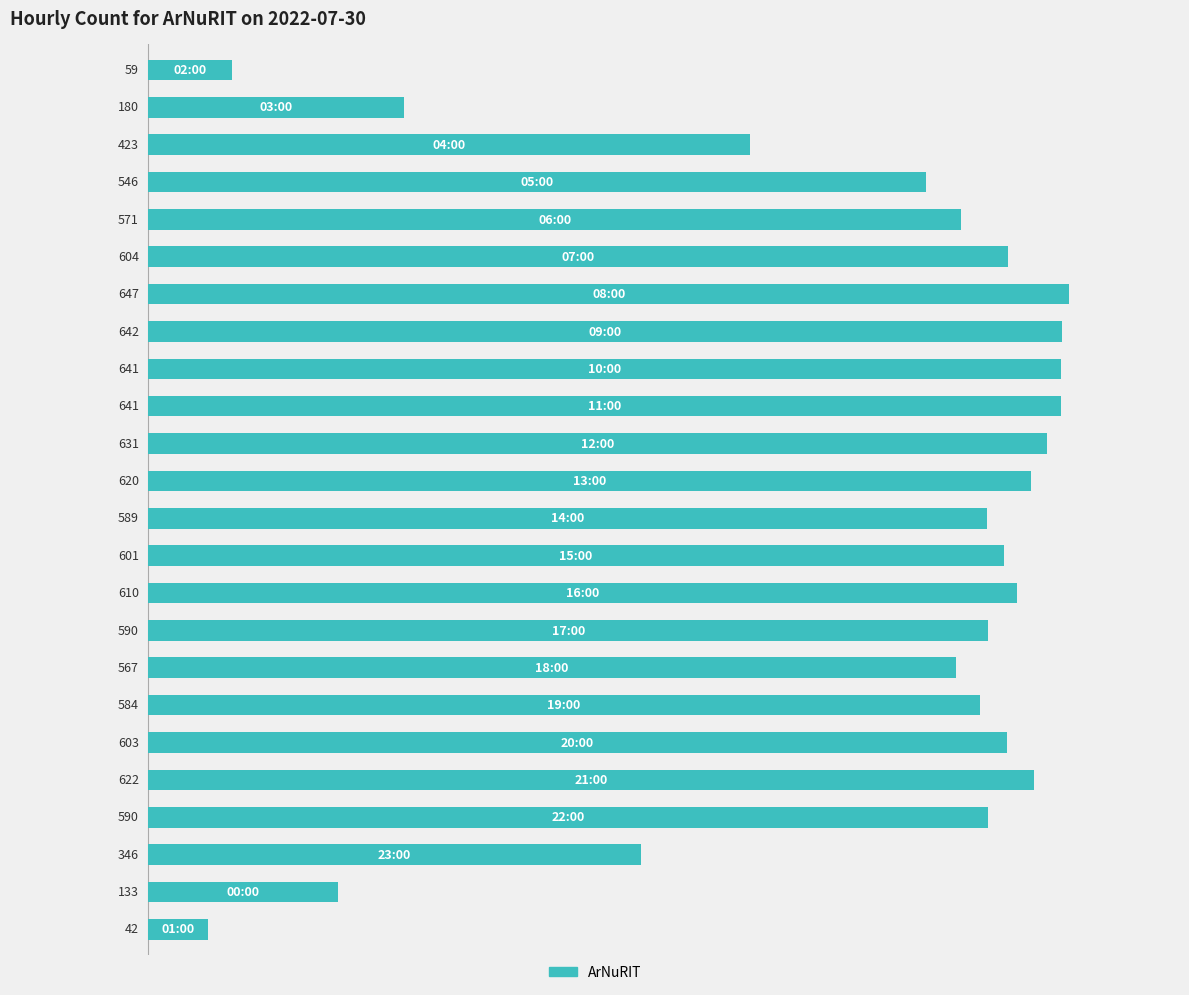

How many values are below 590?

11